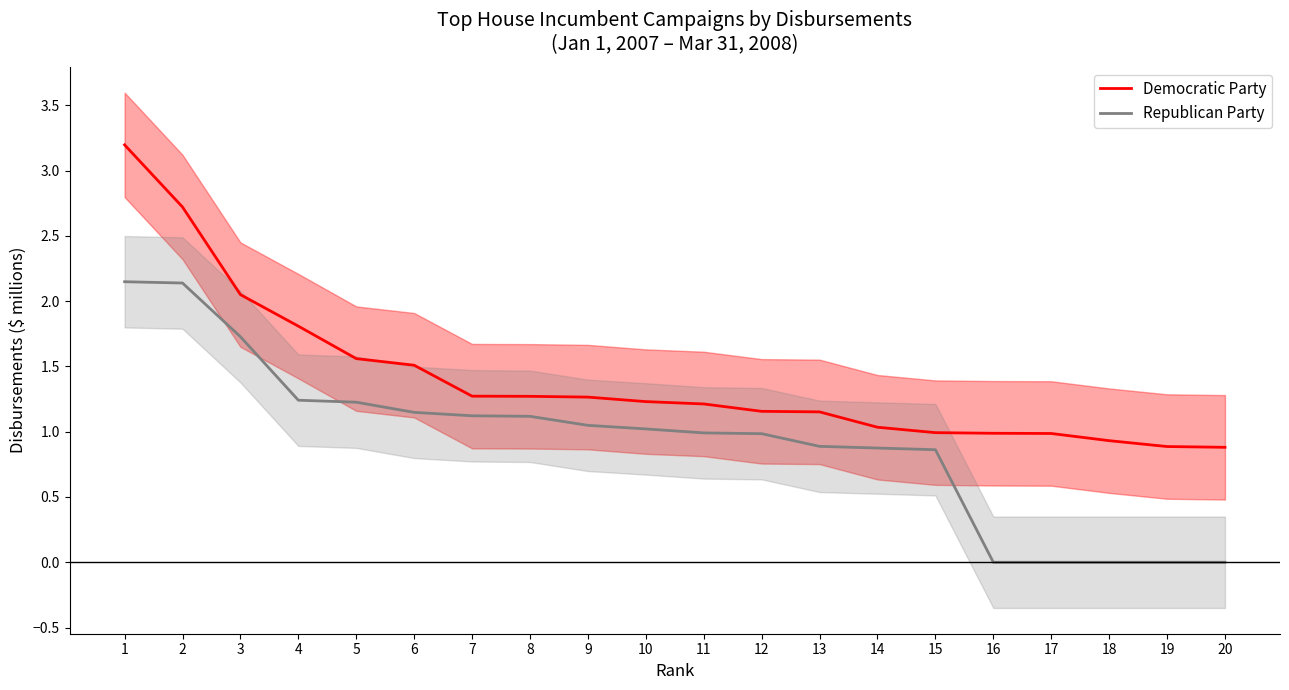

Reading left to right, transcribe all the data shown in this chart.

Democratic Party: 1=3.2	2=2.7	3=2.0	4=1.8	5=1.6	6=1.5	7=1.3	8=1.3	9=1.3	10=1.2	11=1.2	12=1.2	13=1.2	14=1.0	15=1.0	16=1.0	17=1.0	18=0.9	19=0.9	20=0.9
Republican Party: 1=2.1	2=2.1	3=1.7	4=1.2	5=1.2	6=1.1	7=1.1	8=1.1	9=1.0	10=1.0	11=1.0	12=1.0	13=0.9	14=0.9	15=0.9	16=0.0	17=0.0	18=0.0	19=0.0	20=0.0